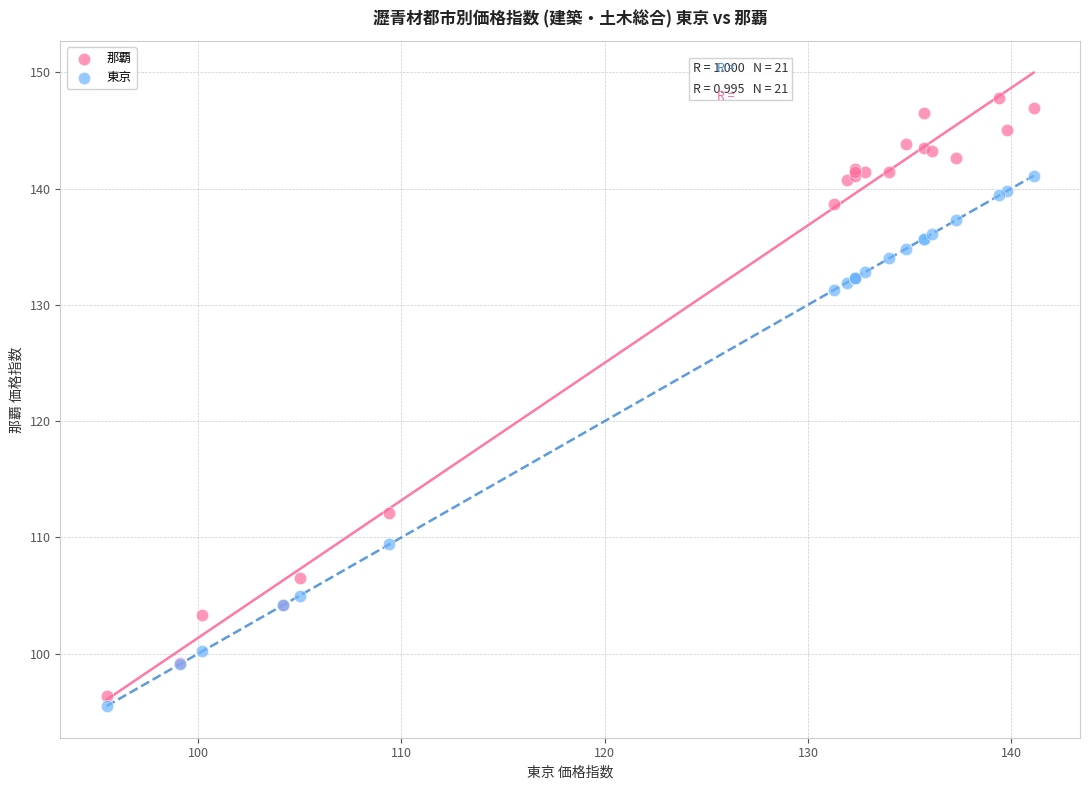

In the 那覇 series, what Y value is closest to 122?

112.1